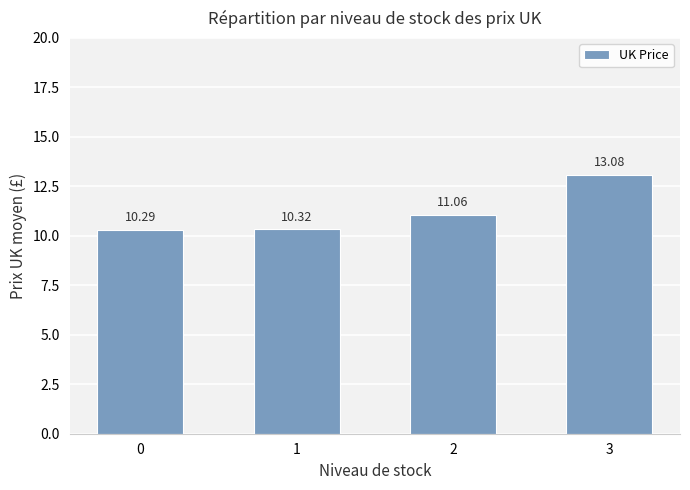

What is the difference between the values at 2 and 1?

0.7